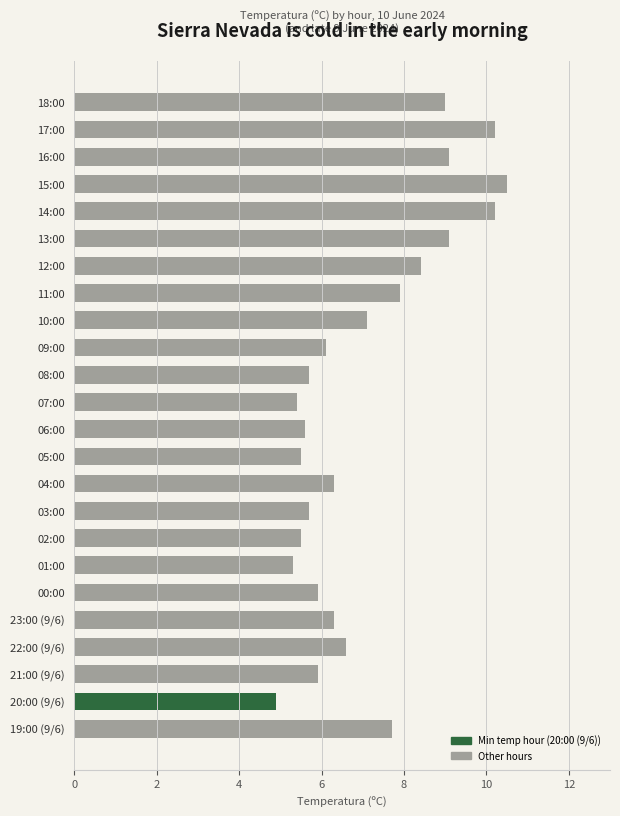

True or false: the data shows 9.1 at 16:00.

True